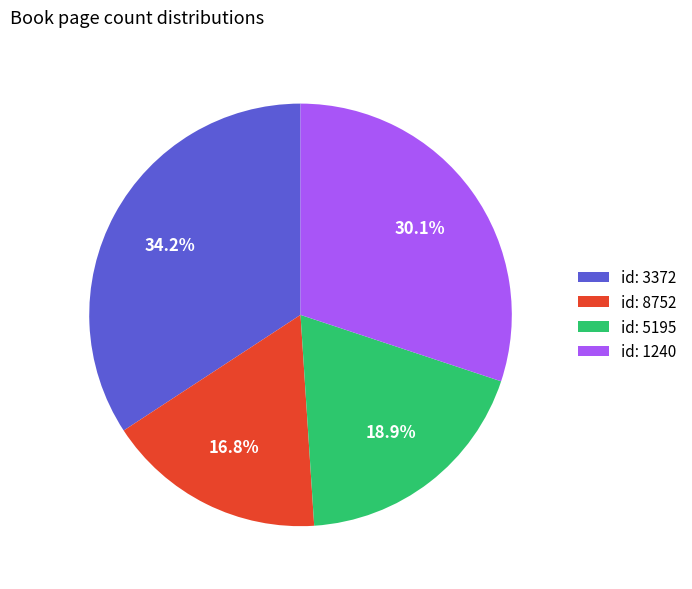

How many segments does this pie chart have?

4